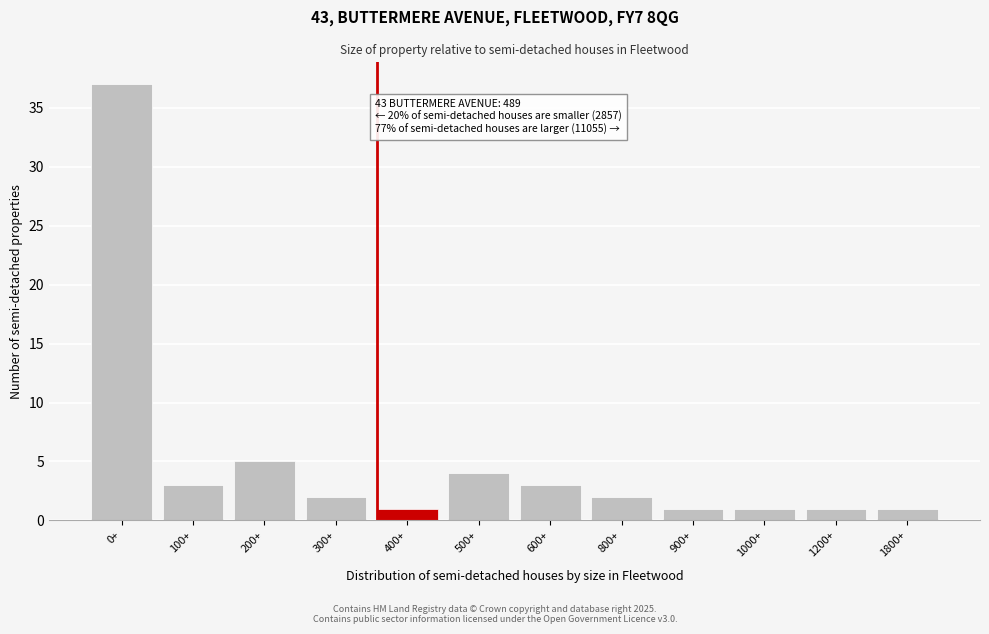

Reading right to left, transcribe all the data shown in this chart.

1800+=1	1200+=1	1000+=1	900+=1	800+=2	600+=3	500+=4	400+=1	300+=2	200+=5	100+=3	0+=37